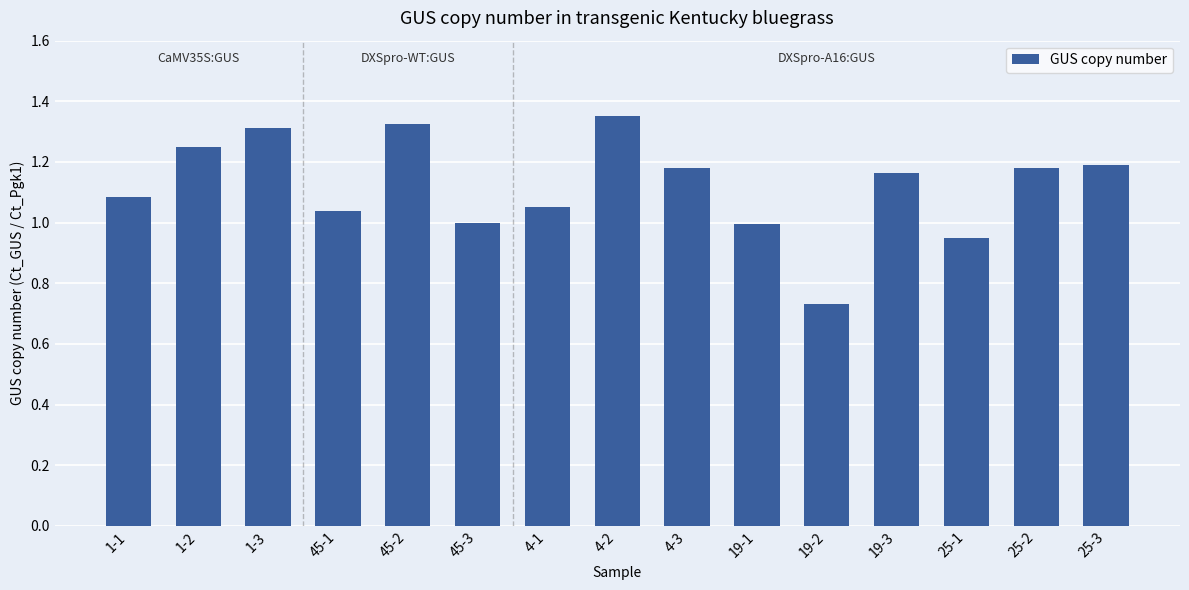

What position from the right is 4-2?

8